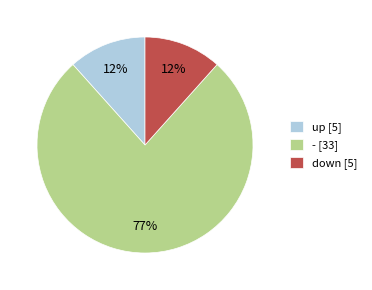

What percentage is the down slice, to the nearest percent?

12%